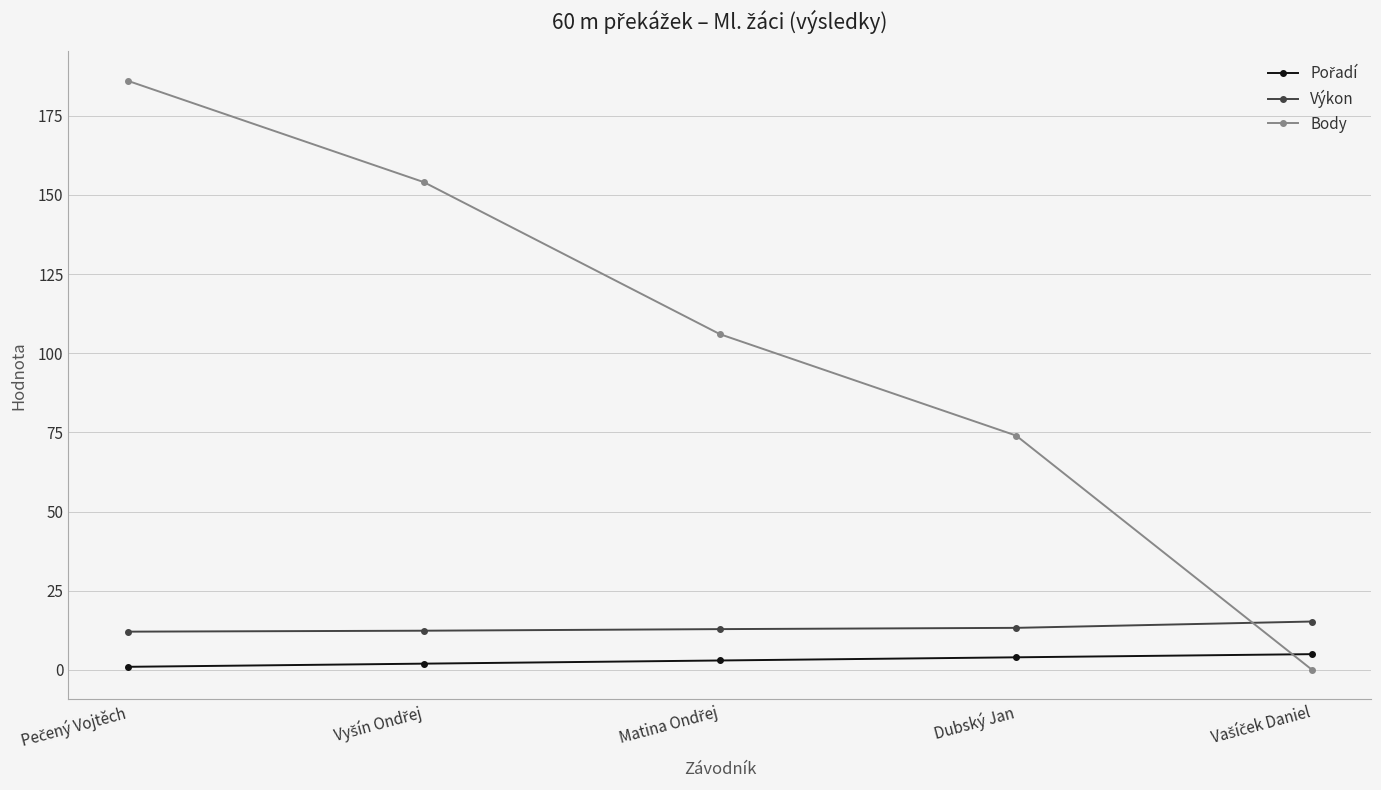

How many distinct data groups are displayed?

3